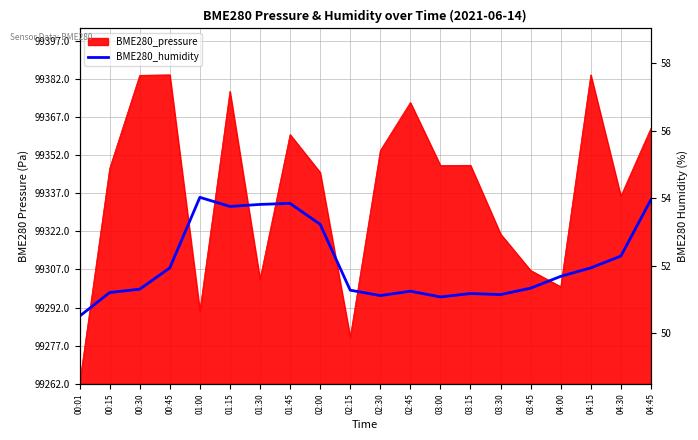

What is the minimum value shown in the chart?

50.5